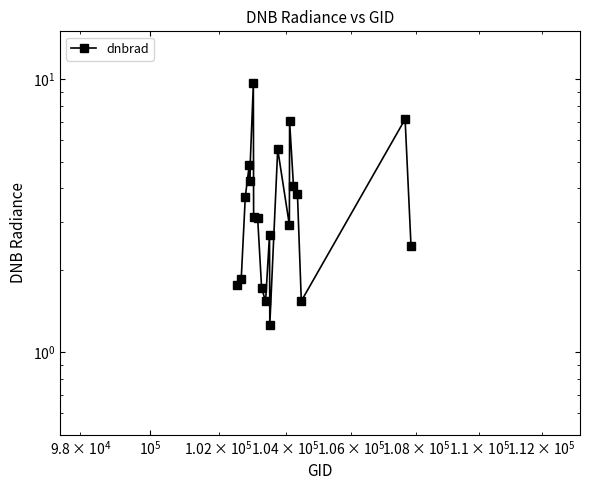

What is the difference between the second highest and minimum values?

5.9